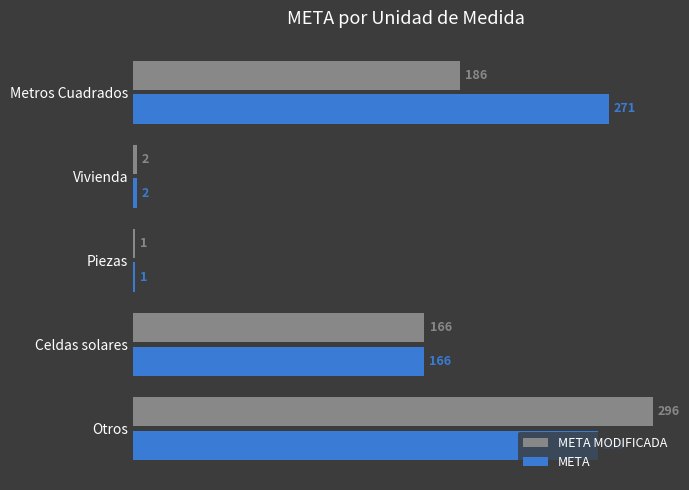

Which series has the widest spread of values?

META MODIFICADA